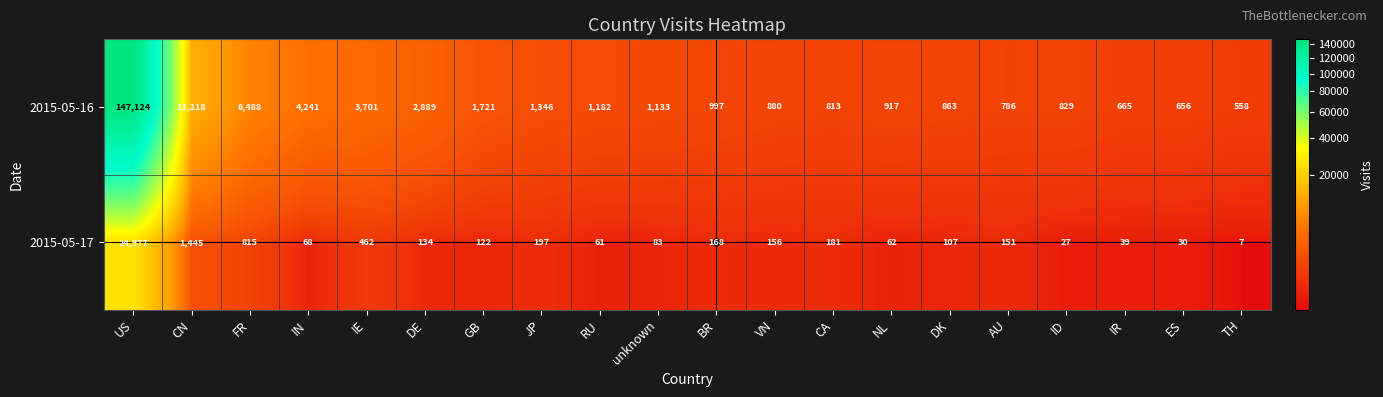

What is the difference between the 2015-05-16 values at AU and BR?

211